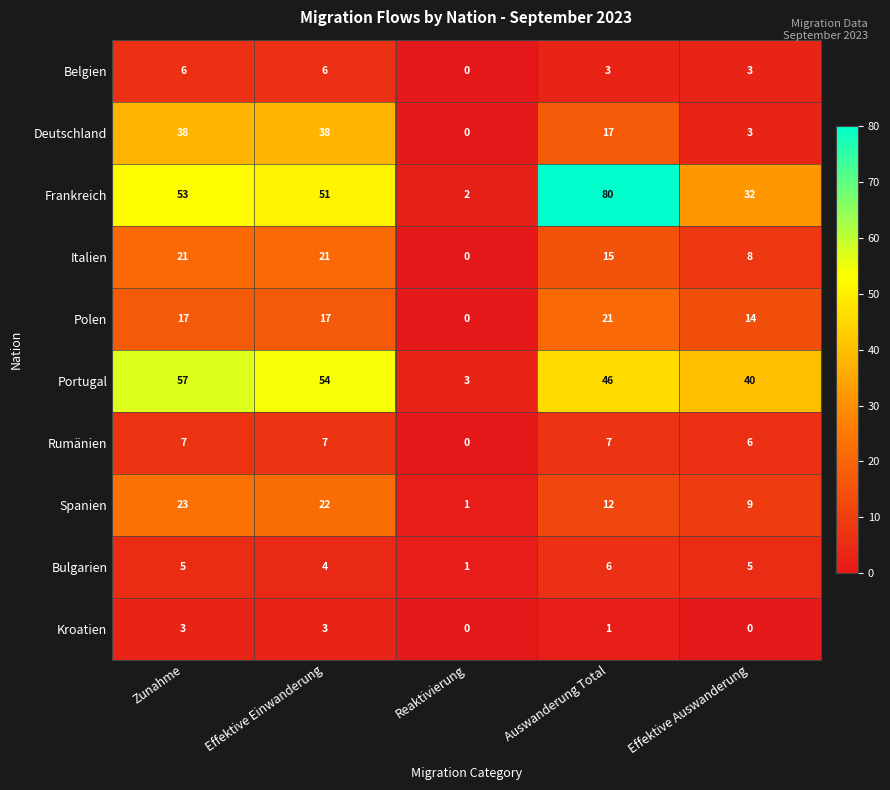

What is the sum of all Rumänien values?

27